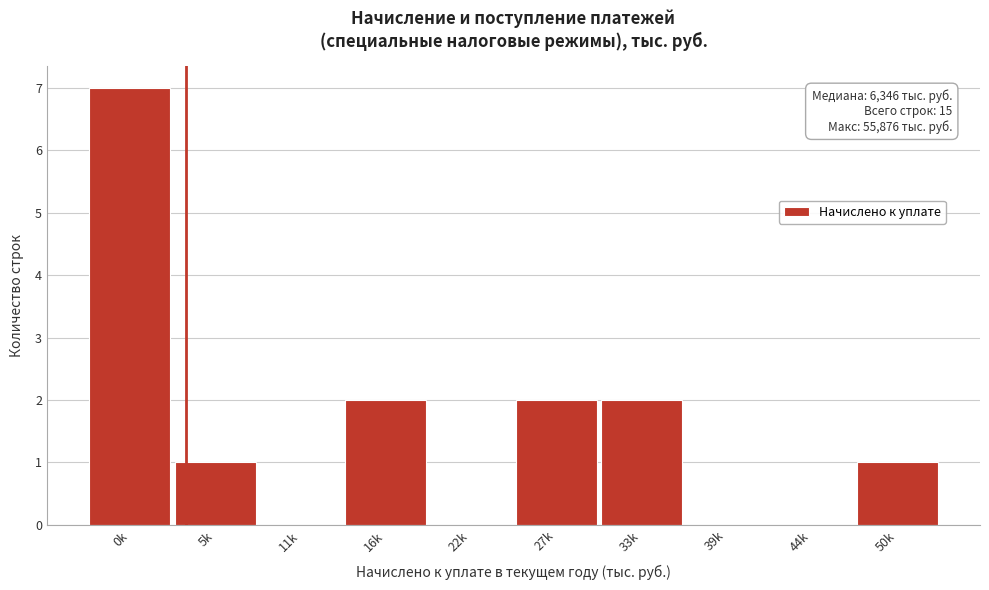

Reading right to left, transcribe all the data shown in this chart.

50k=1	44k=0	39k=0	33k=2	27k=2	22k=0	16k=2	11k=0	5k=1	0k=7